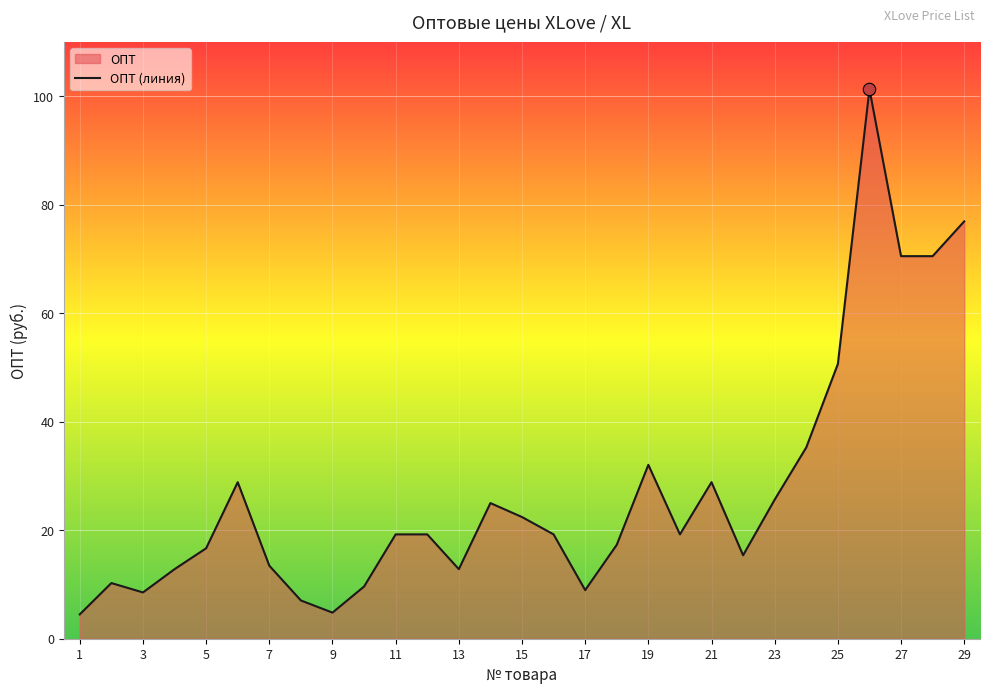

Approximately how many times larger is the value at 15 compared to 17?

2.5